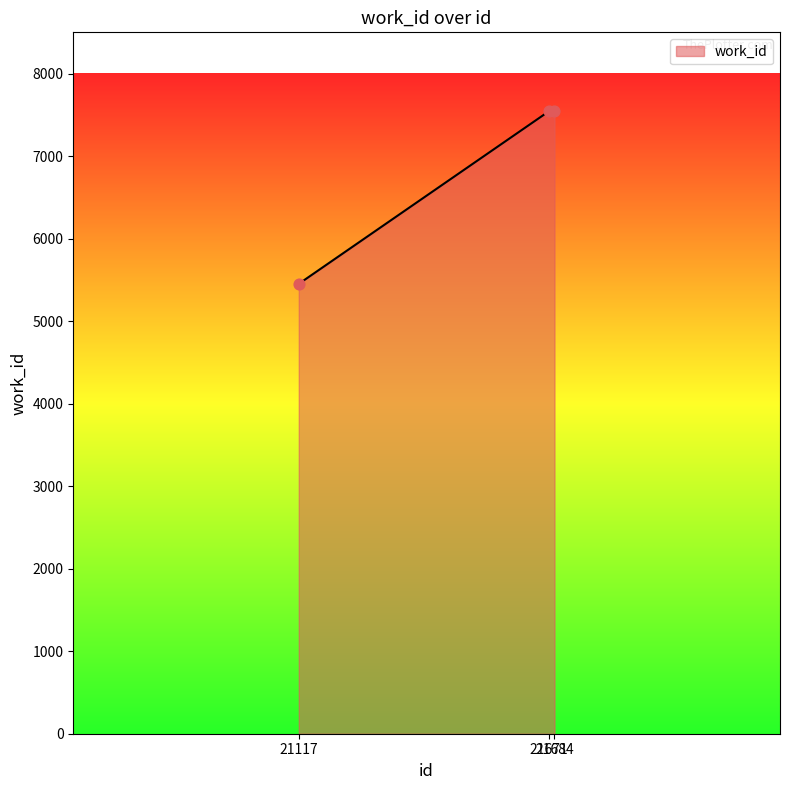

Which has a higher value, 21671 or 21117?

21671